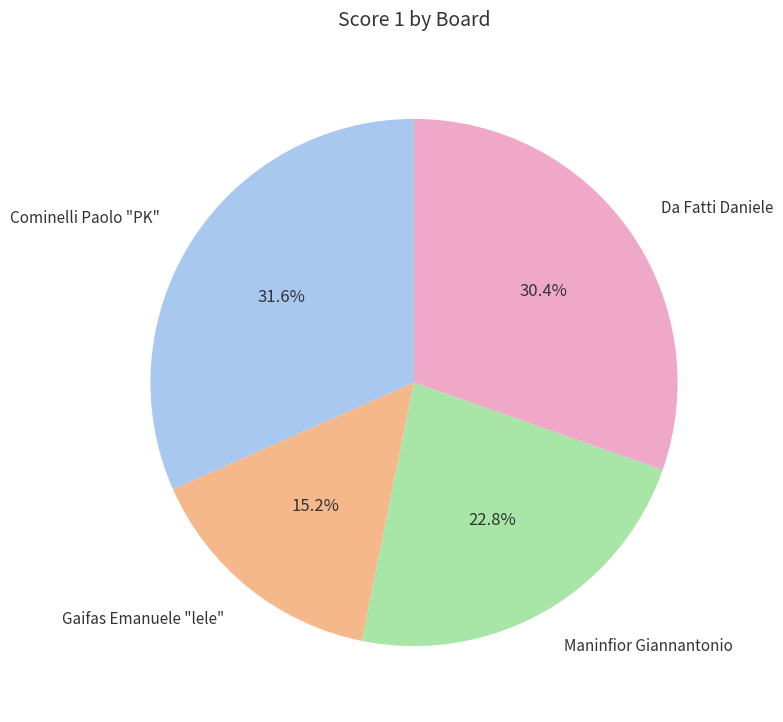

Does any single category account for the majority?

No